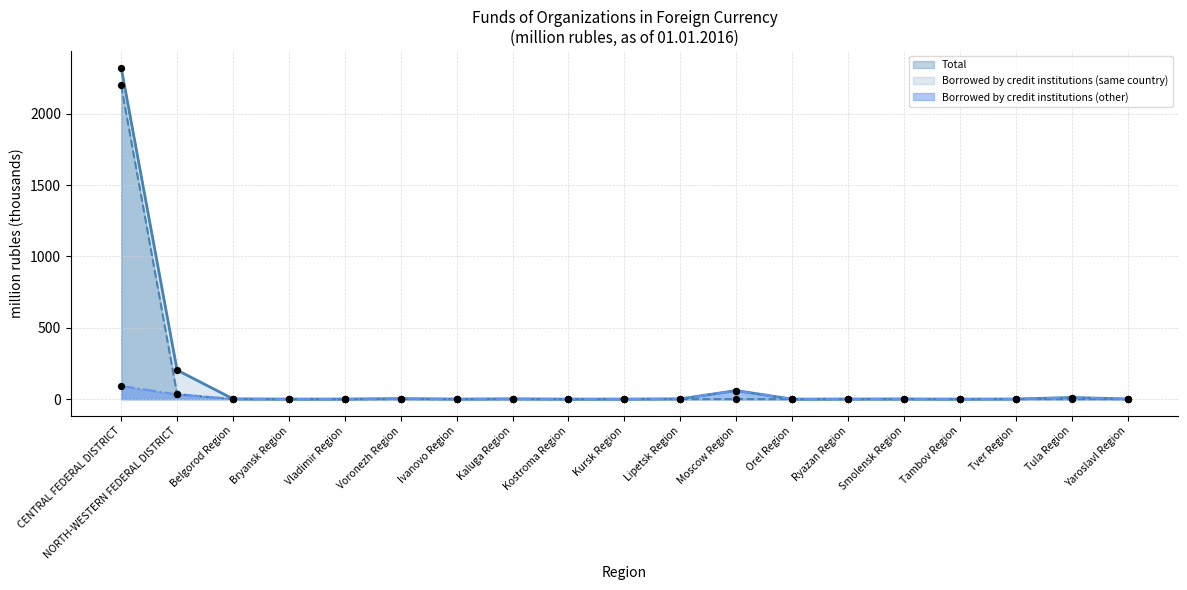

Which series has the largest Y range (max minus min)?

Total